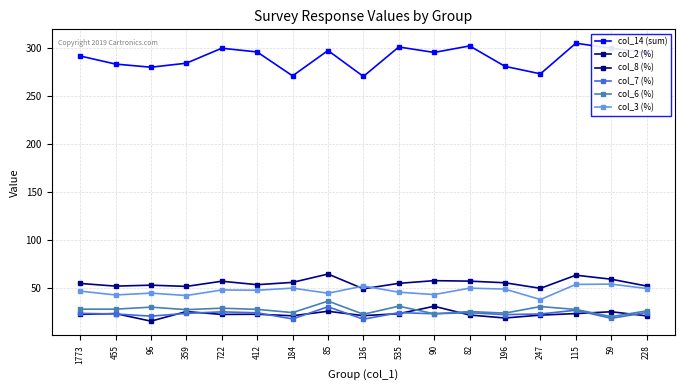

Which has a higher value, 184 or 412?

412